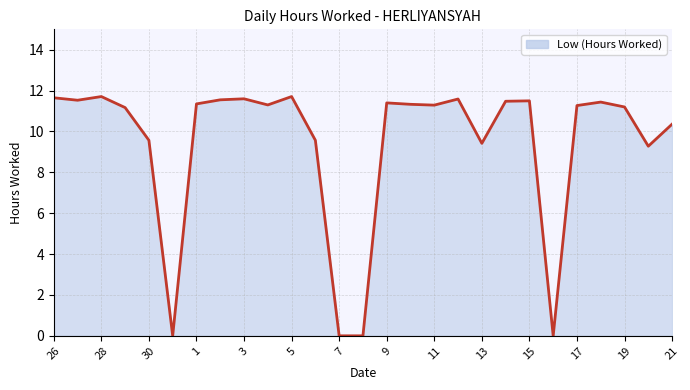

True or false: there are more than 1 points higher than both neighbors.

True